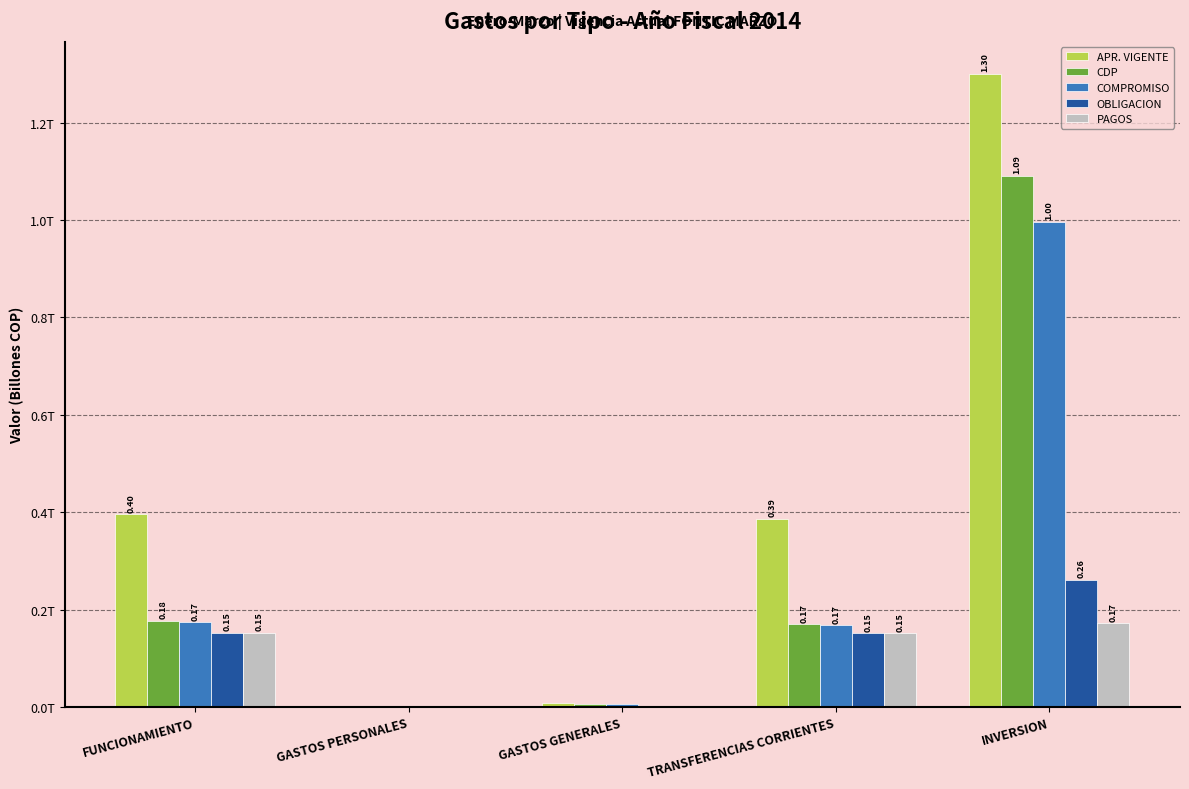

Reading left to right, extract all data points from this chart.

APR. VIGENTE: 0.4	0.0	0.0	0.4	1.3
CDP: 0.2	0.0	0.0	0.2	1.1
COMPROMISO: 0.2	0.0	0.0	0.2	1.0
OBLIGACION: 0.2	0.0	0.0	0.2	0.3
PAGOS: 0.2	0.0	0.0	0.2	0.2